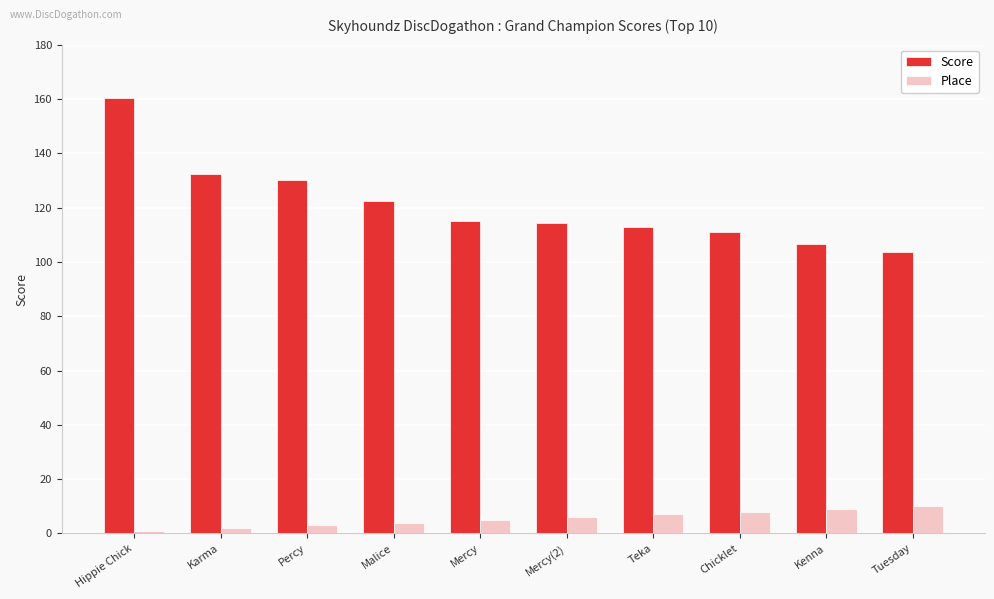

Which series has the largest range (max minus min)?

Score